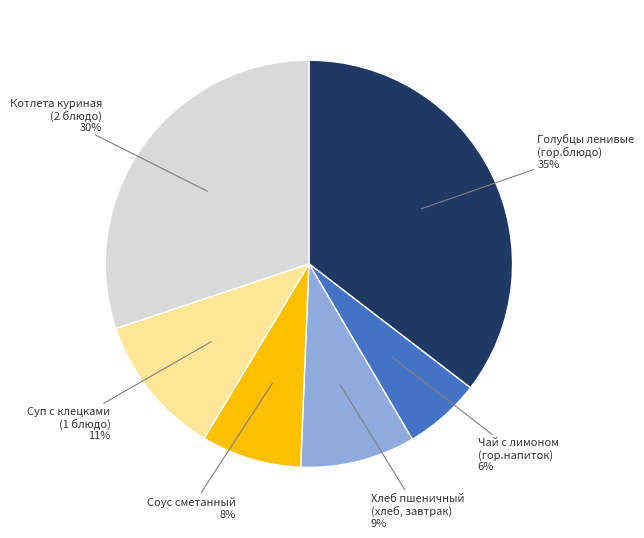

Combined, do Суп с клецками (1 блюдо) and Чай с лимоном (гор.напиток) account for over 50%?

No